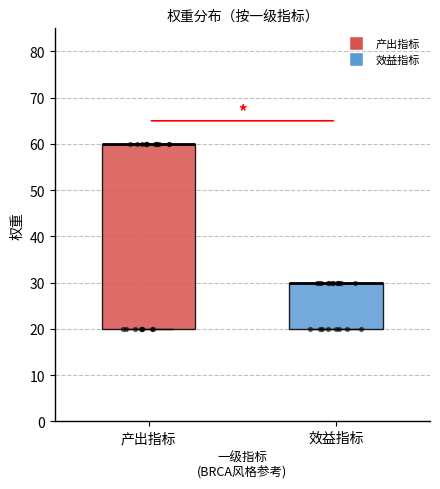

Which box is the tallest, from its lower edge to its upper edge?

产出指标